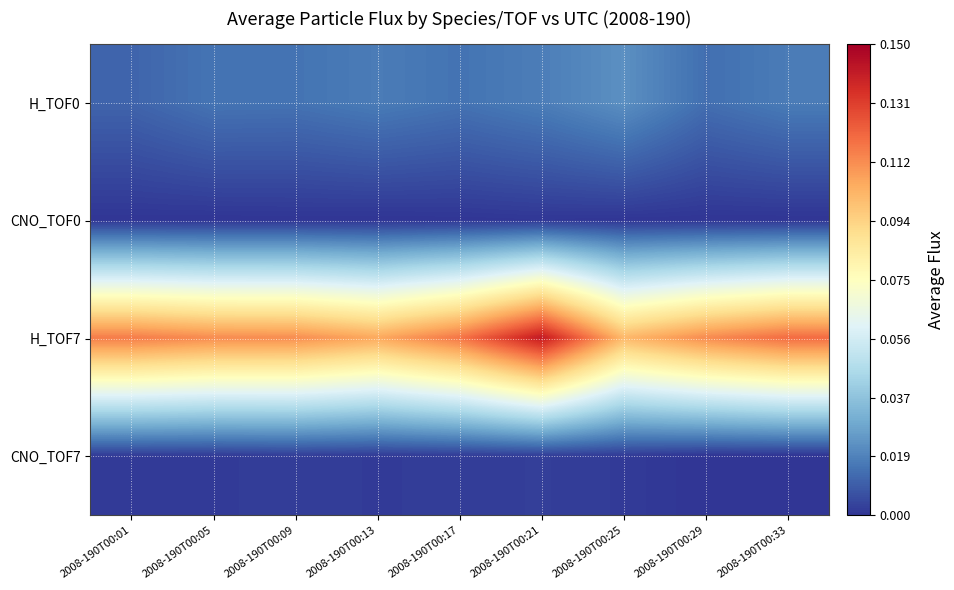

Which series has the largest range (max minus min)?

H_TOF7